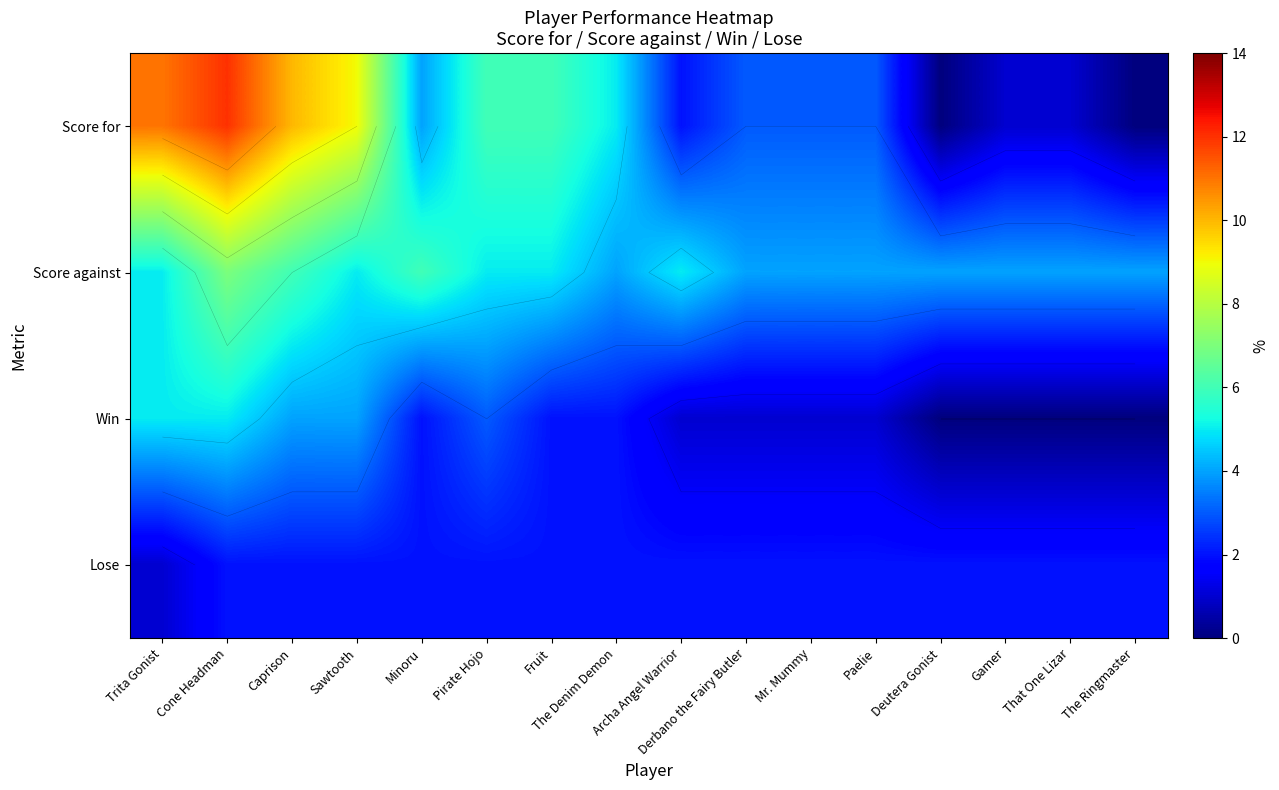

The value of Score against at That One Lizar is 4. True or false?

True